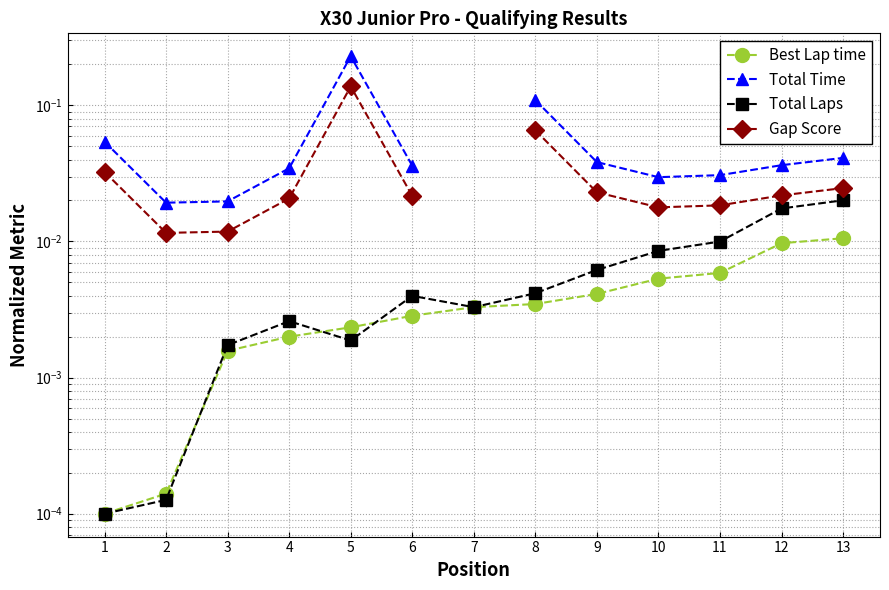

What are all the series names shown in the legend?

Best Lap time, Total Time, Total Laps, Gap Score